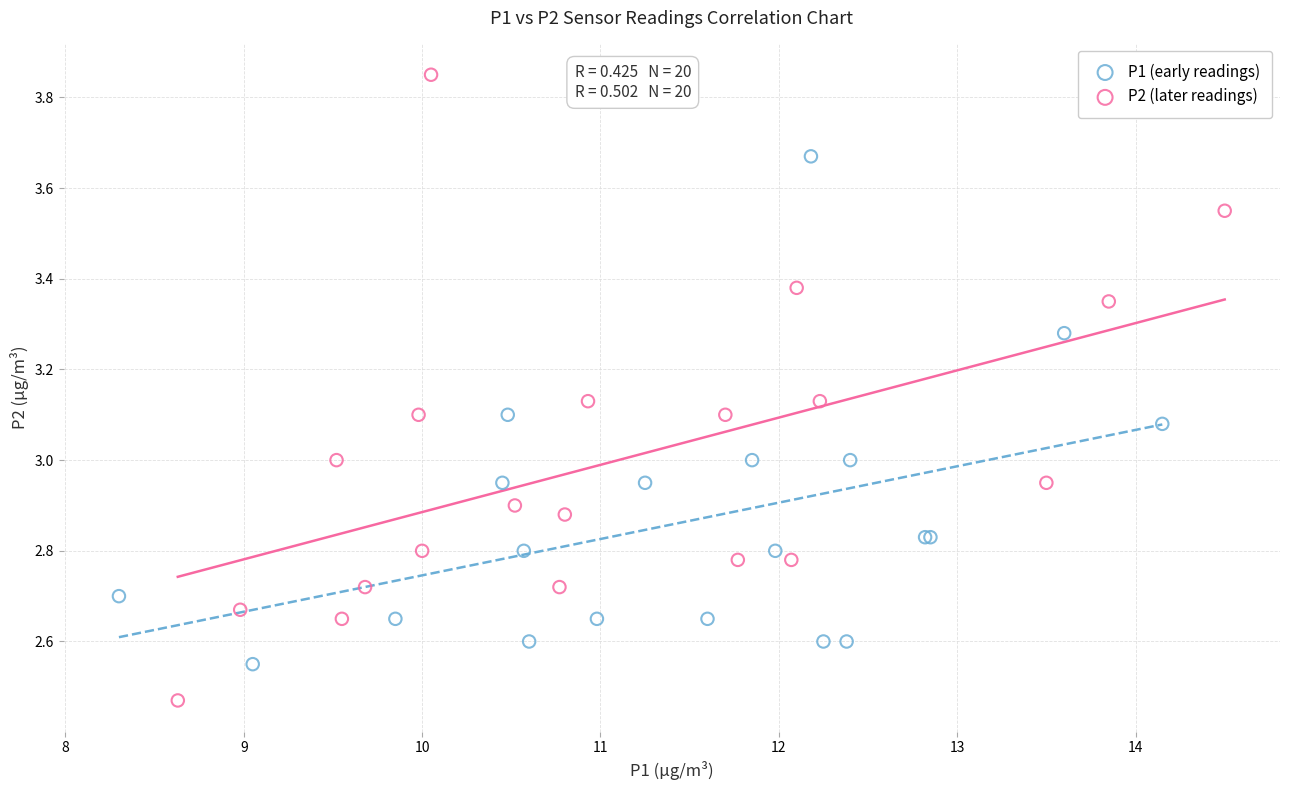

Which series reaches the maximum Y coordinate?

P2 (later readings)